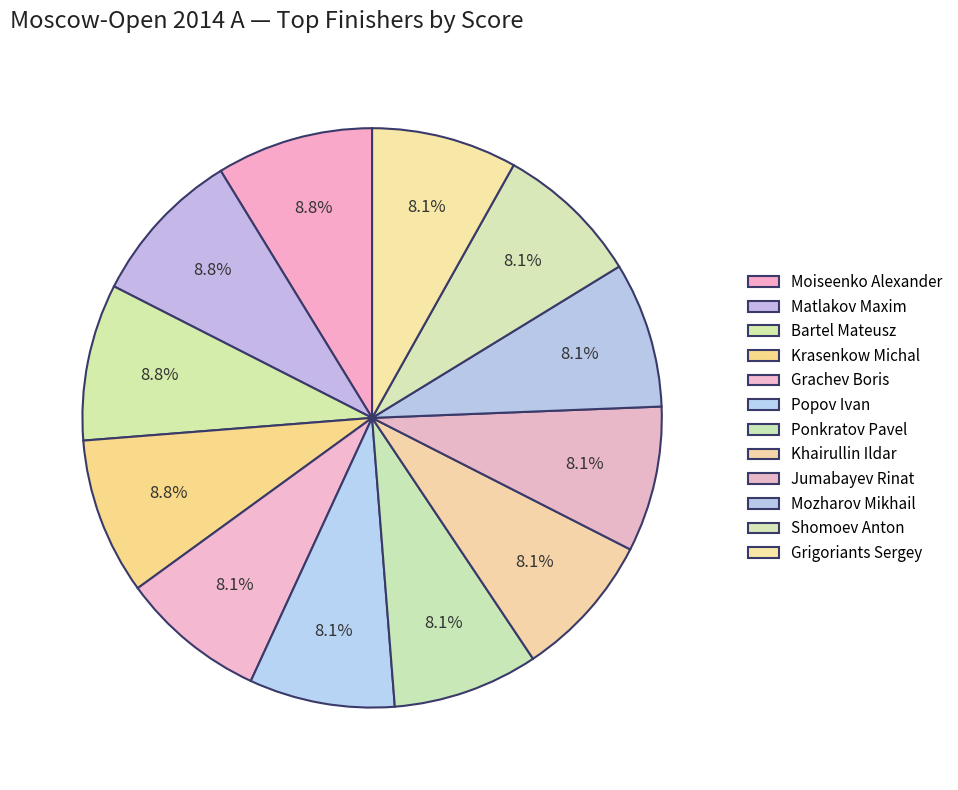

What is the largest slice in the pie chart?

Moiseenko Alexander